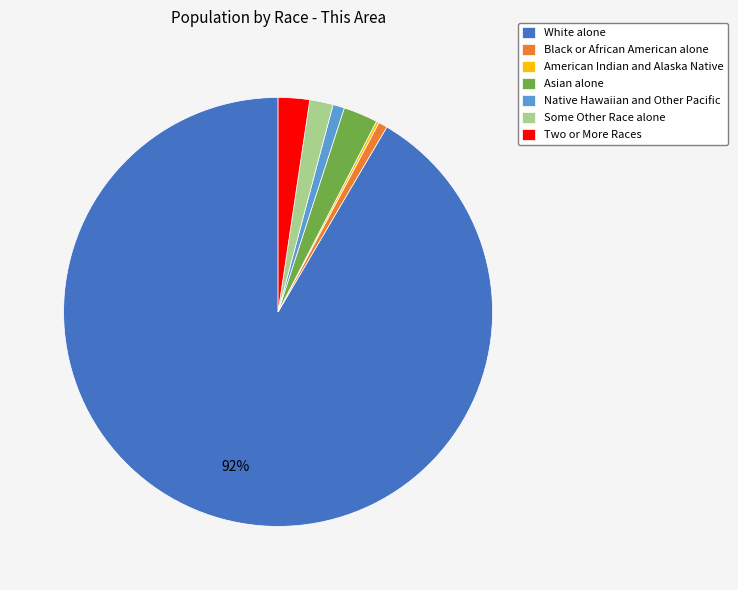

Is the sum of Asian alone and Black or African American alone greater than half?

No